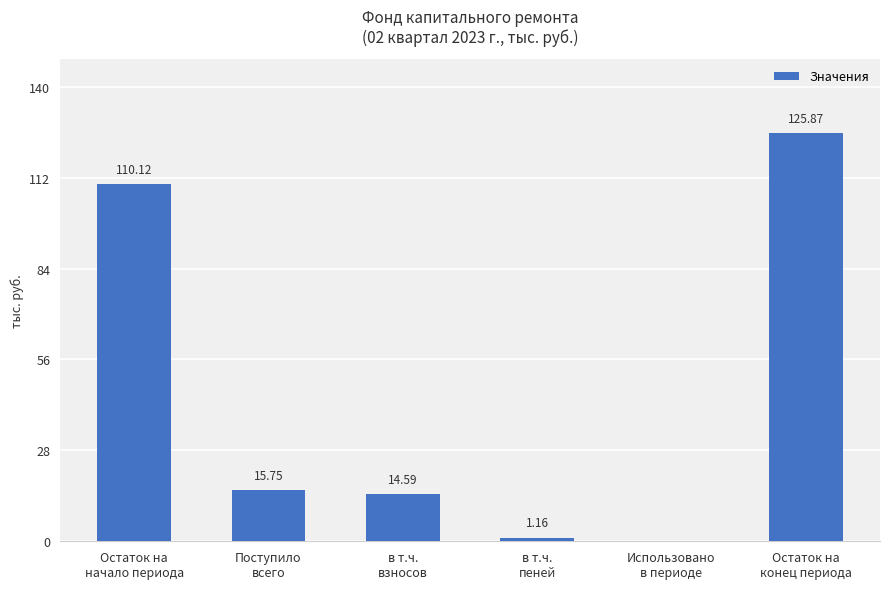

True or false: the data shows 15.8 at Поступило
всего.

True